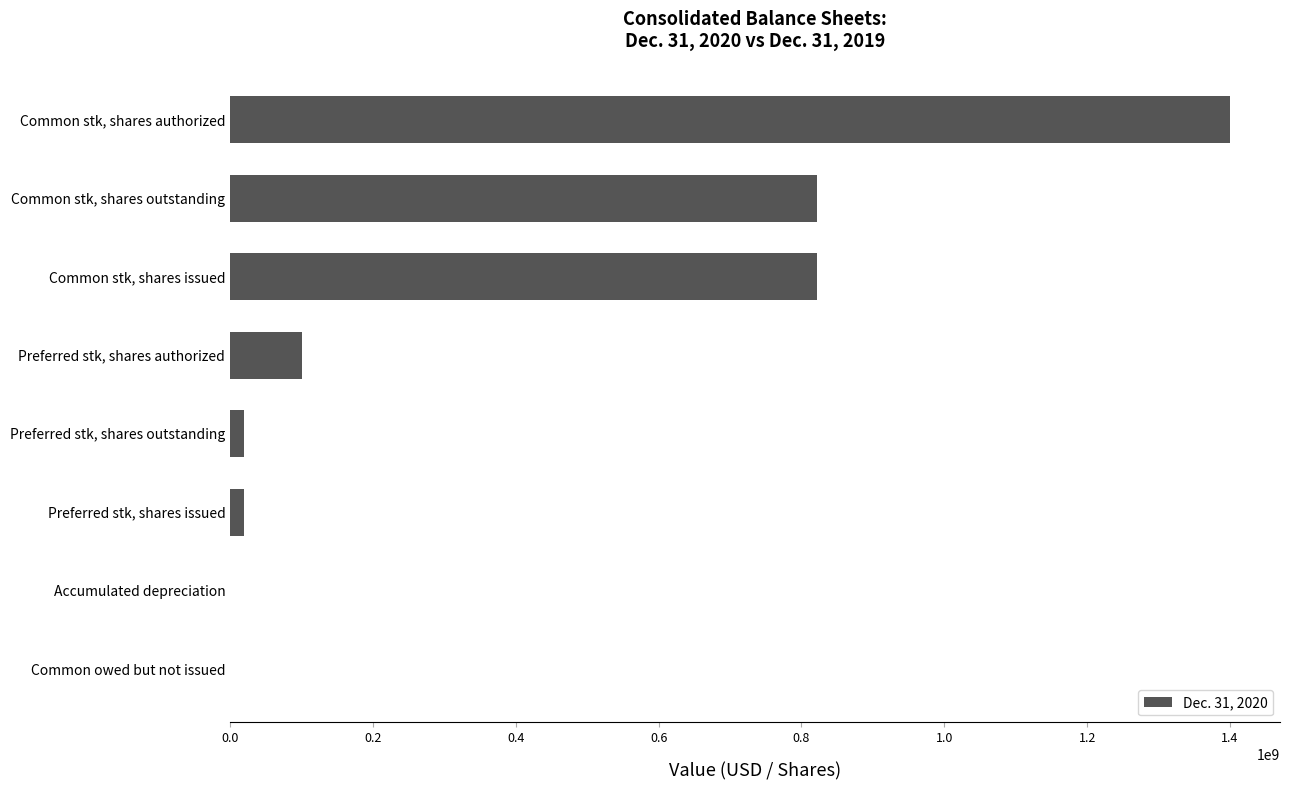

Does the chart contain stacked bars?

No